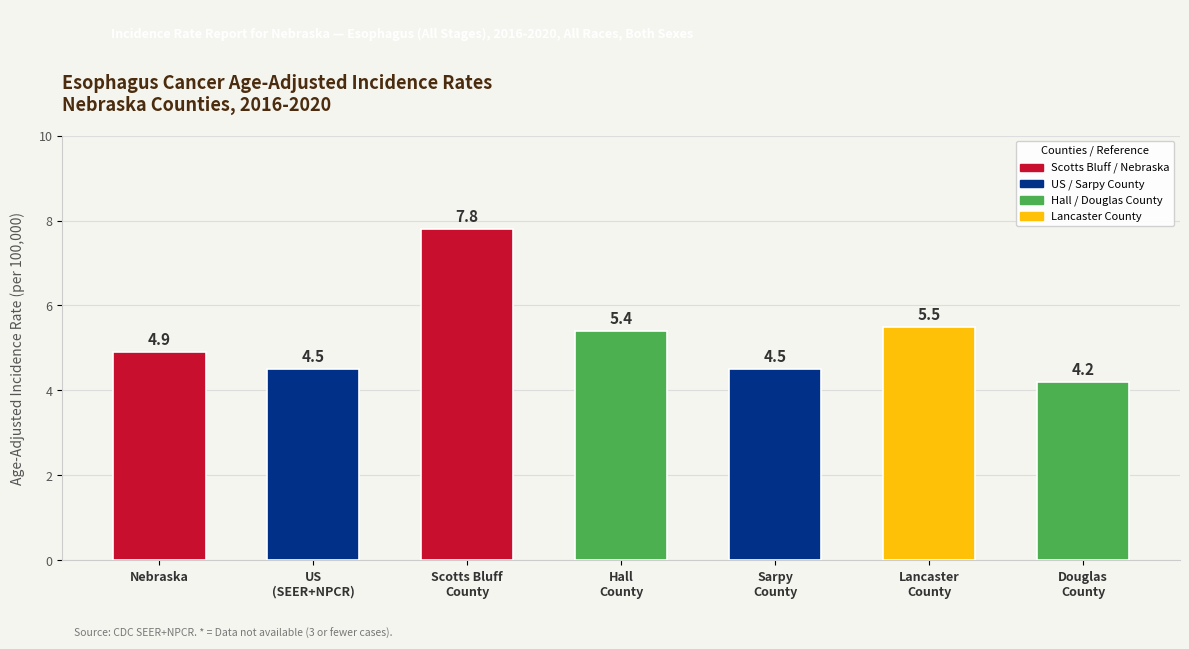

Is it true that the value at Douglas
County is 7.3?

False